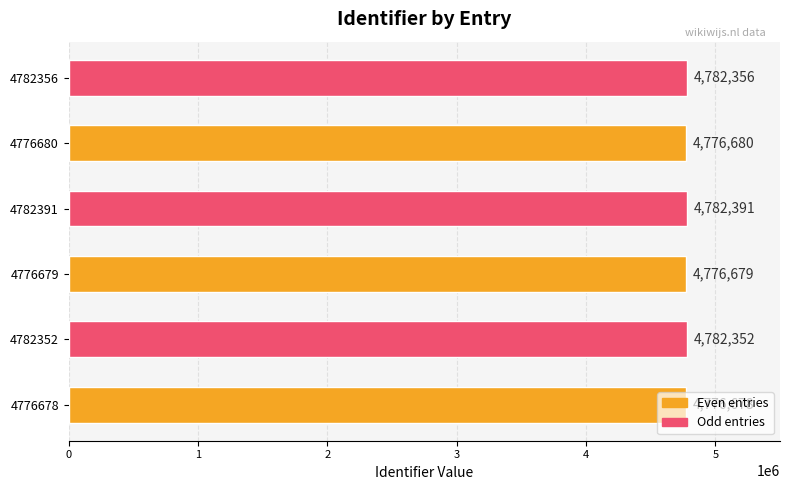

Are the bars horizontal?

Yes